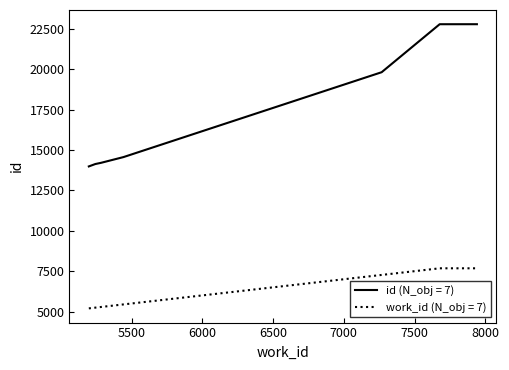

List the series in order of their peak value, lowest first.

work_id (N_obj = 7), id (N_obj = 7)